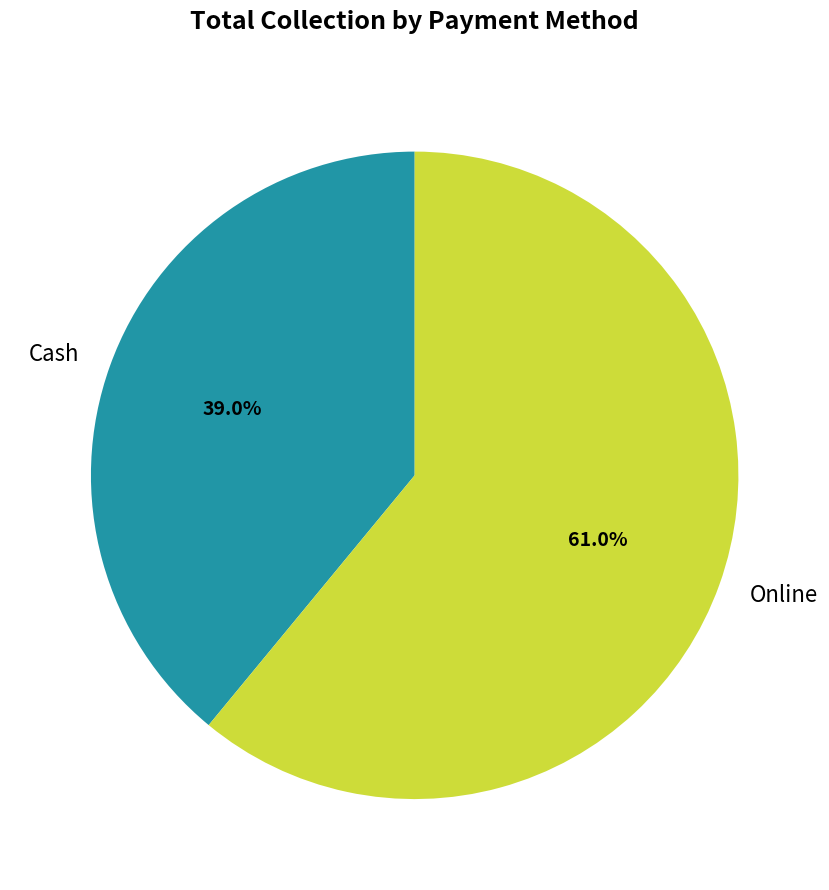

To the nearest percent, what is the difference between the Cash and Online slice percentages?

22%